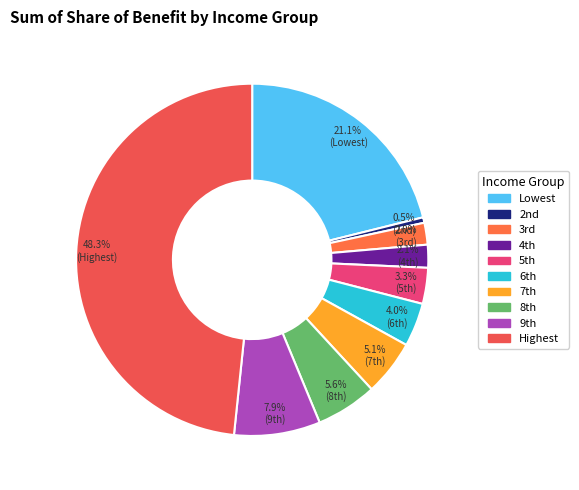

To the nearest percent, what percentage of the pie is Lowest?

21%